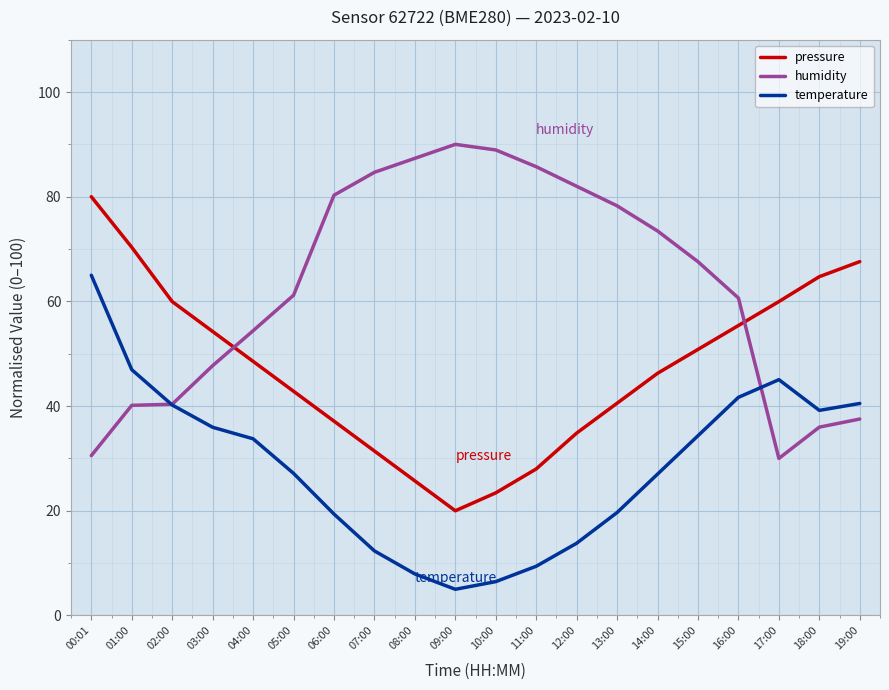

What are all the series names shown in the legend?

pressure, humidity, temperature